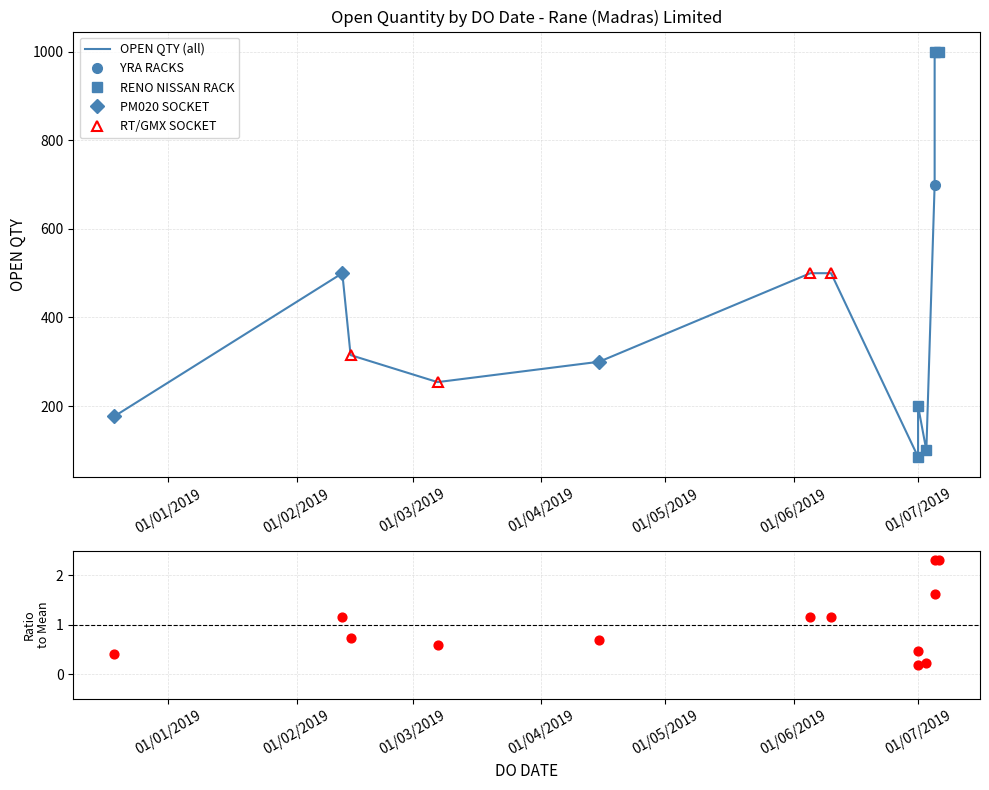

What is the change in value from 05/07/2019 to 01/07/2019?

-615